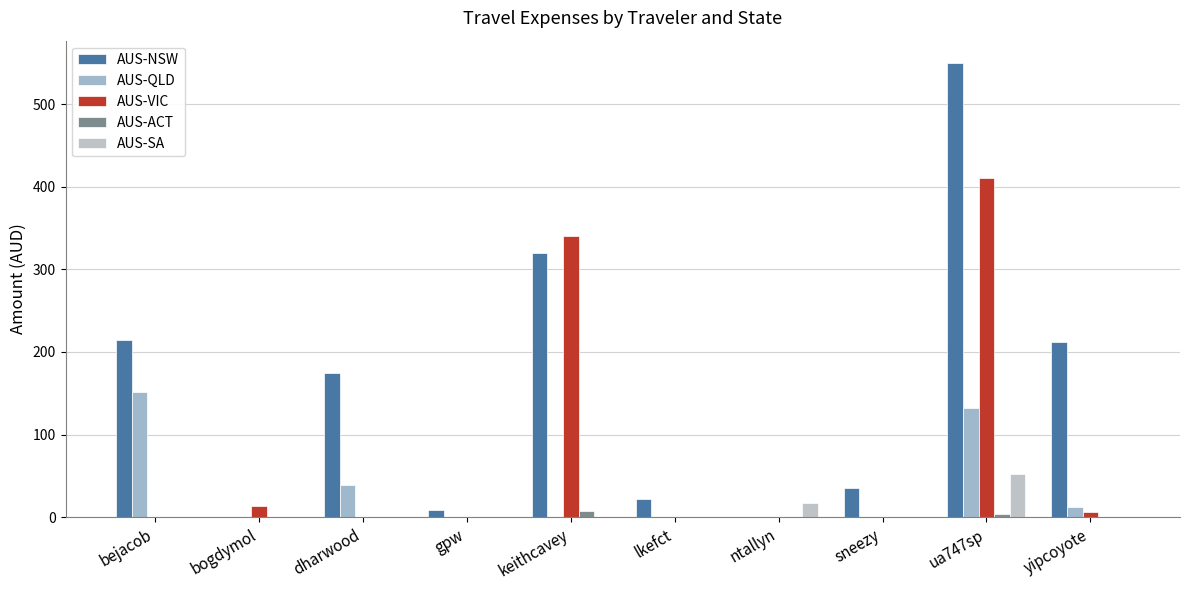

What is the spread (max minus min) of values at bejacob?

215.0